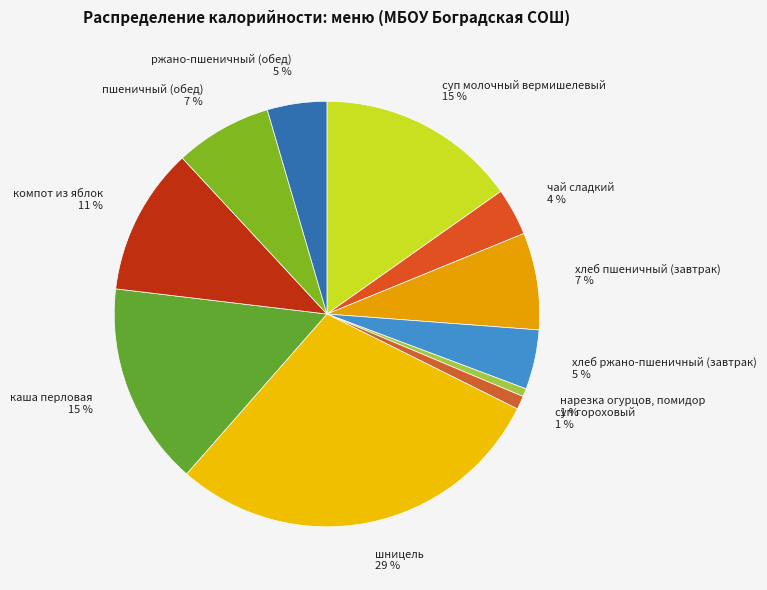

To the nearest percent, what is the average slice percentage?

9%